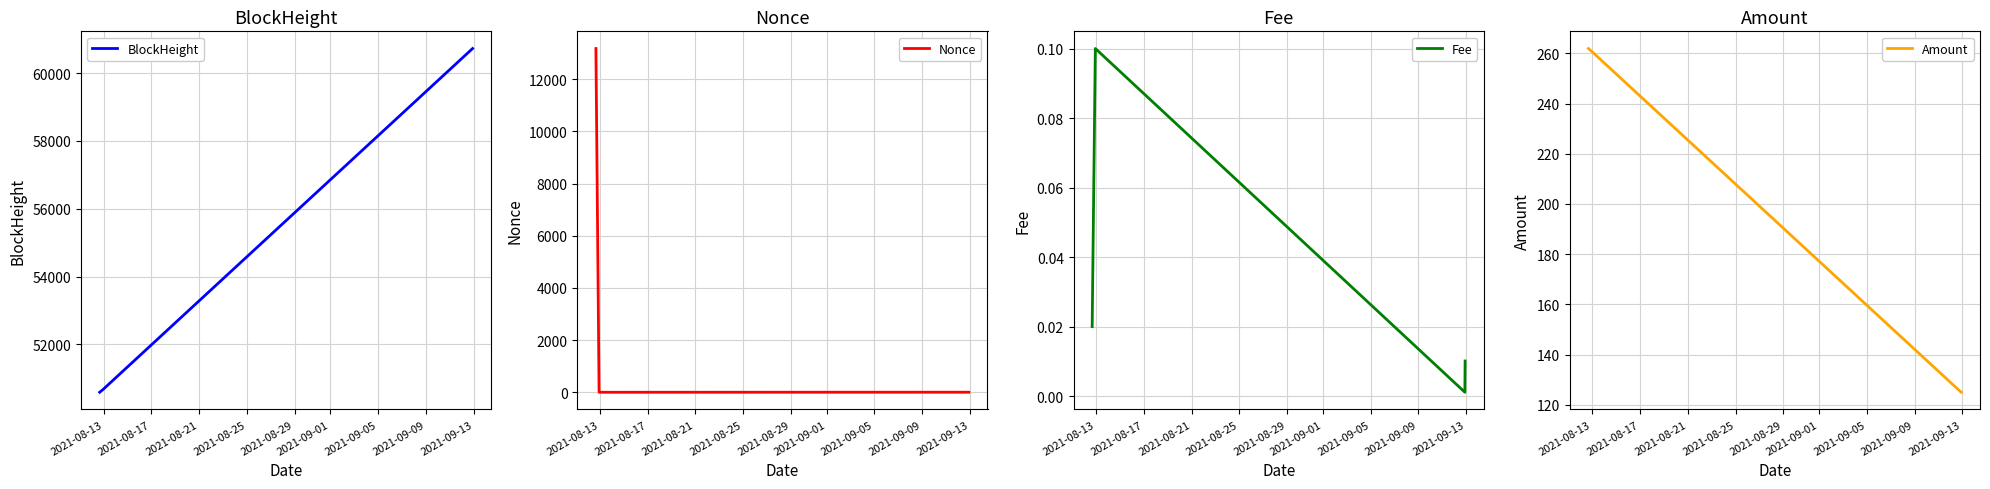

True or false: Nonce has more than 2 points higher than both neighbors.

False